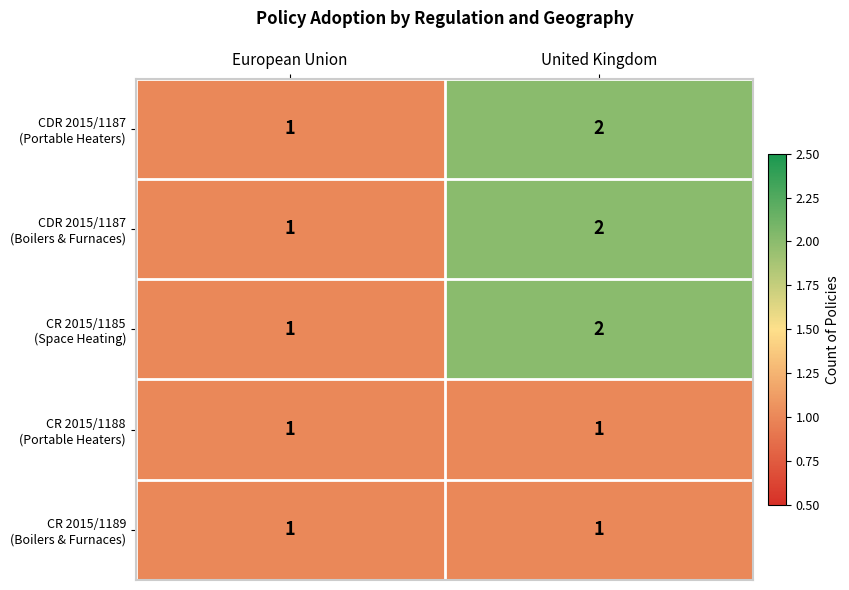

Which category has the highest value across all series?

United Kingdom